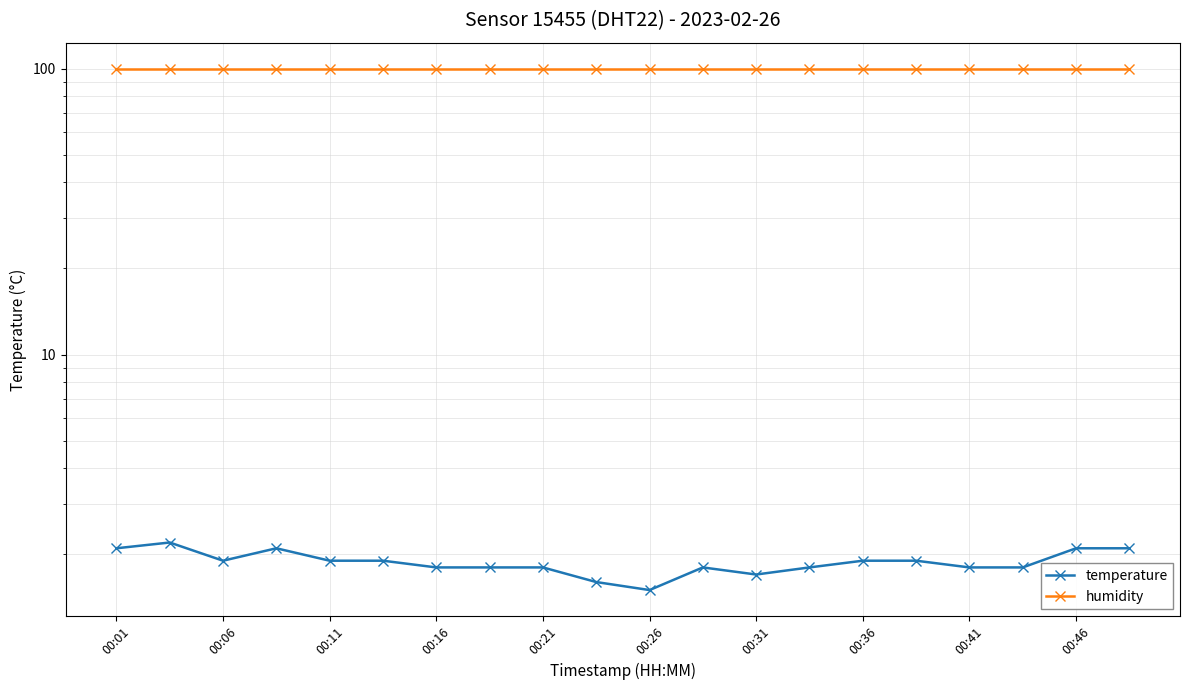

What is the sum of all temperature values?

37.5